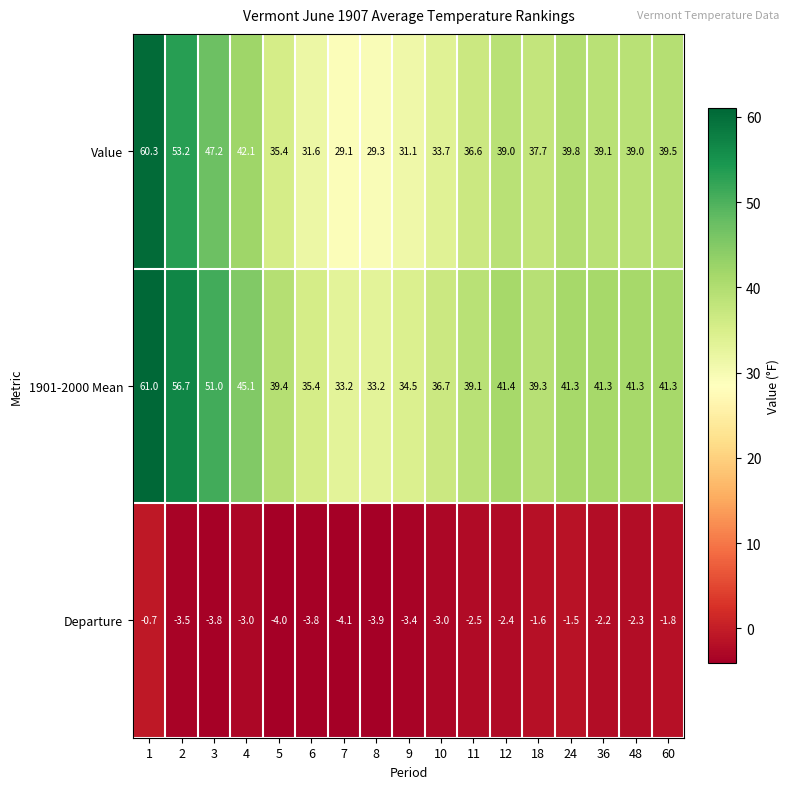

At which label is 1901-2000 Mean closest to 47?

4